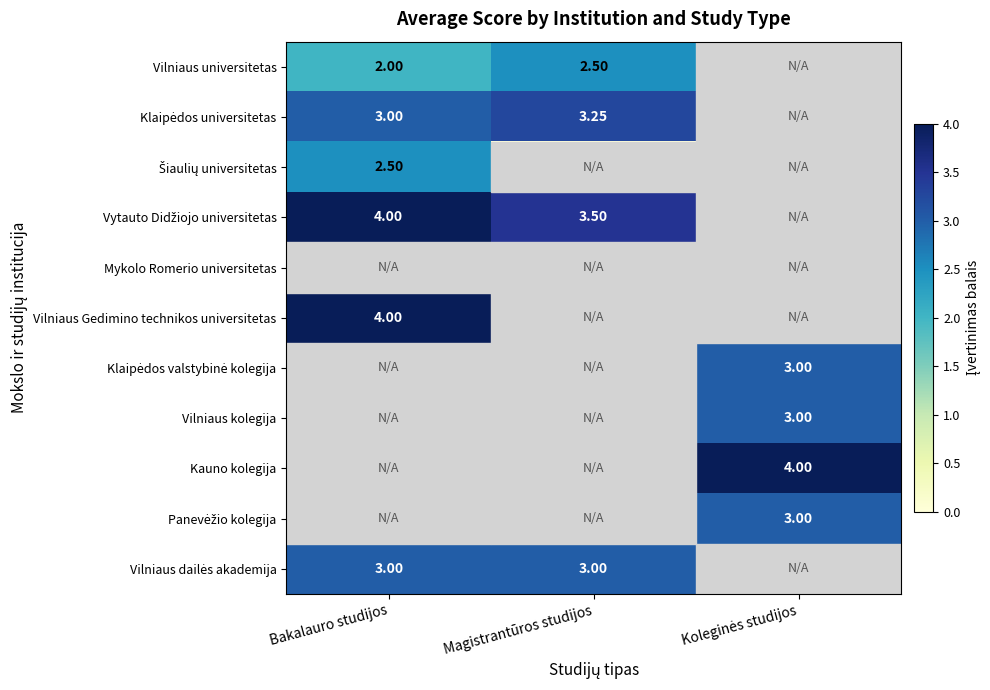

At which label does Vytauto Didžiojo universitetas first exceed 3?

Bakalauro studijos